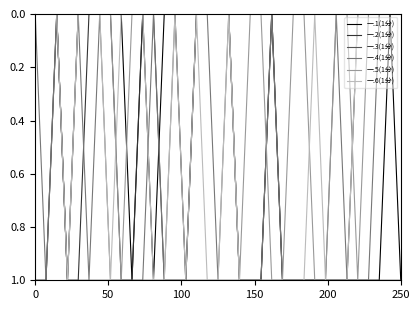

What are all the series names shown in the legend?

一.1(1分), 一.2(1分), 一.3(1分), 一.4(1分), 一.5(1分), 一.6(1分)